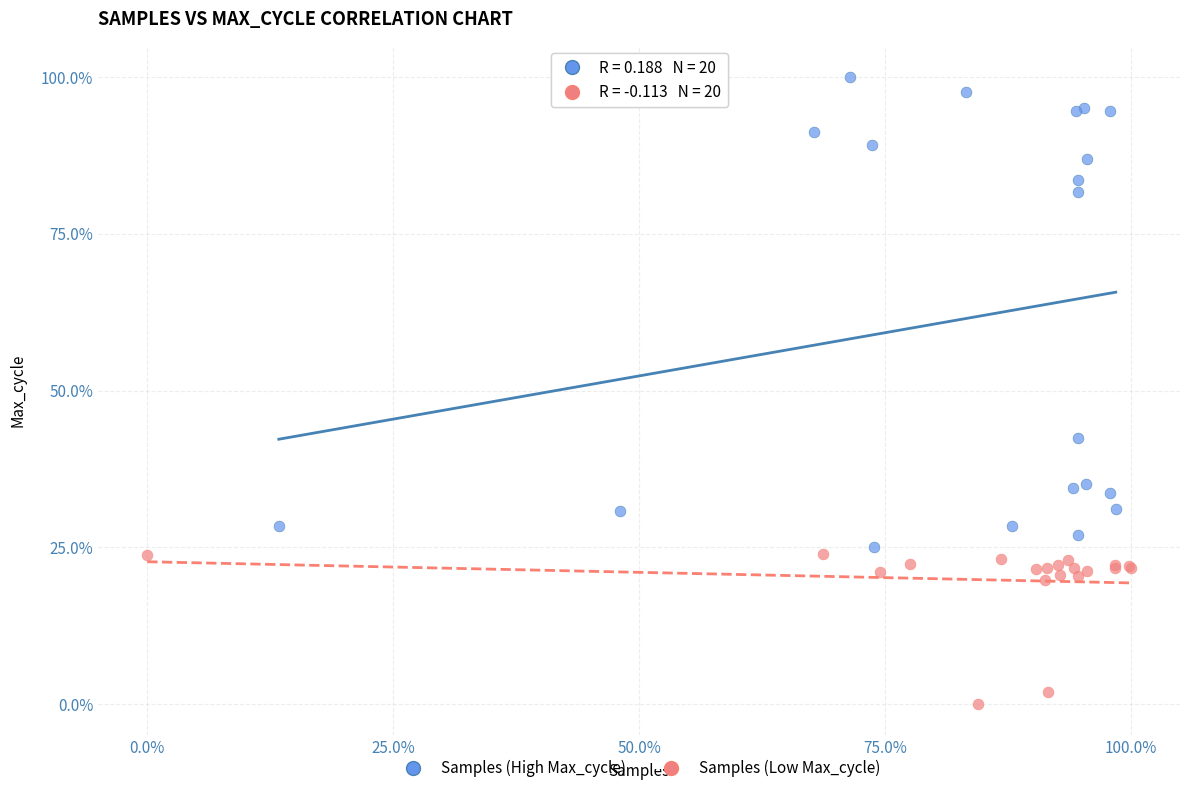

What are all the series names shown in the legend?

Samples (High Max_cycle), Samples (Low Max_cycle)